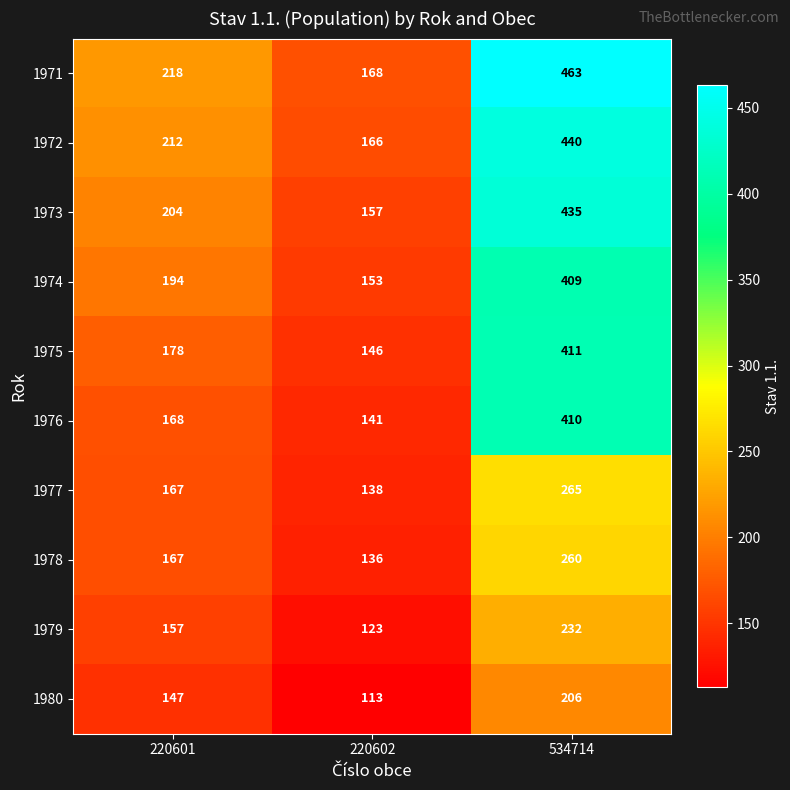

The 1980 series shows 182 at 220602. True or false?

False